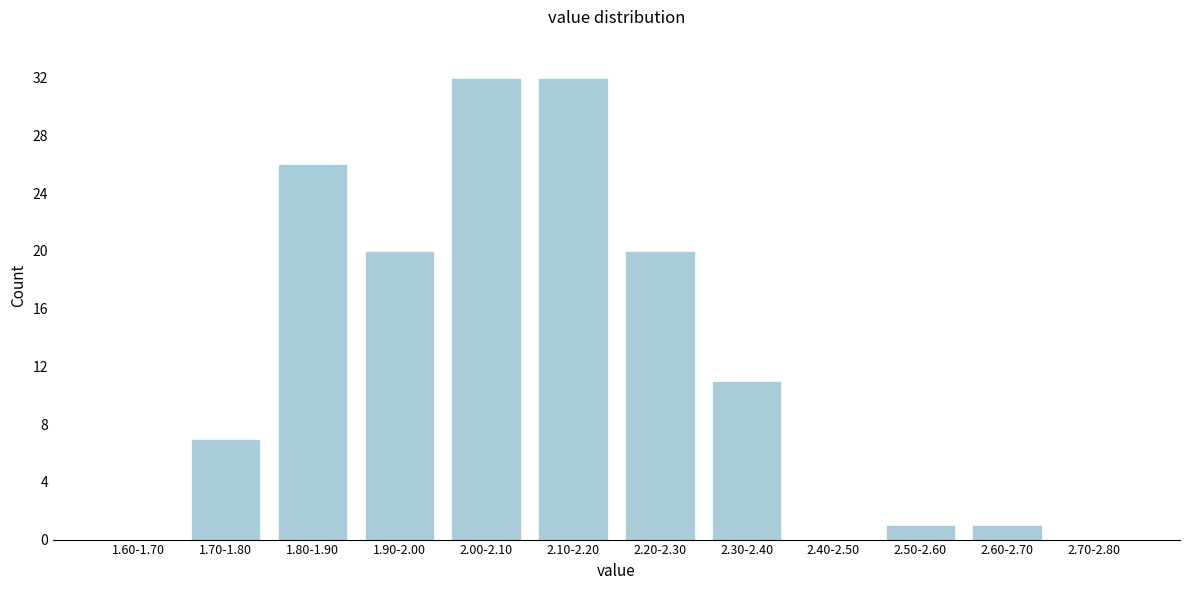

Reading right to left, what are all the values shown in this chart?

2.70-2.80=0	2.60-2.70=1	2.50-2.60=1	2.40-2.50=0	2.30-2.40=11	2.20-2.30=20	2.10-2.20=32	2.00-2.10=32	1.90-2.00=20	1.80-1.90=26	1.70-1.80=7	1.60-1.70=0